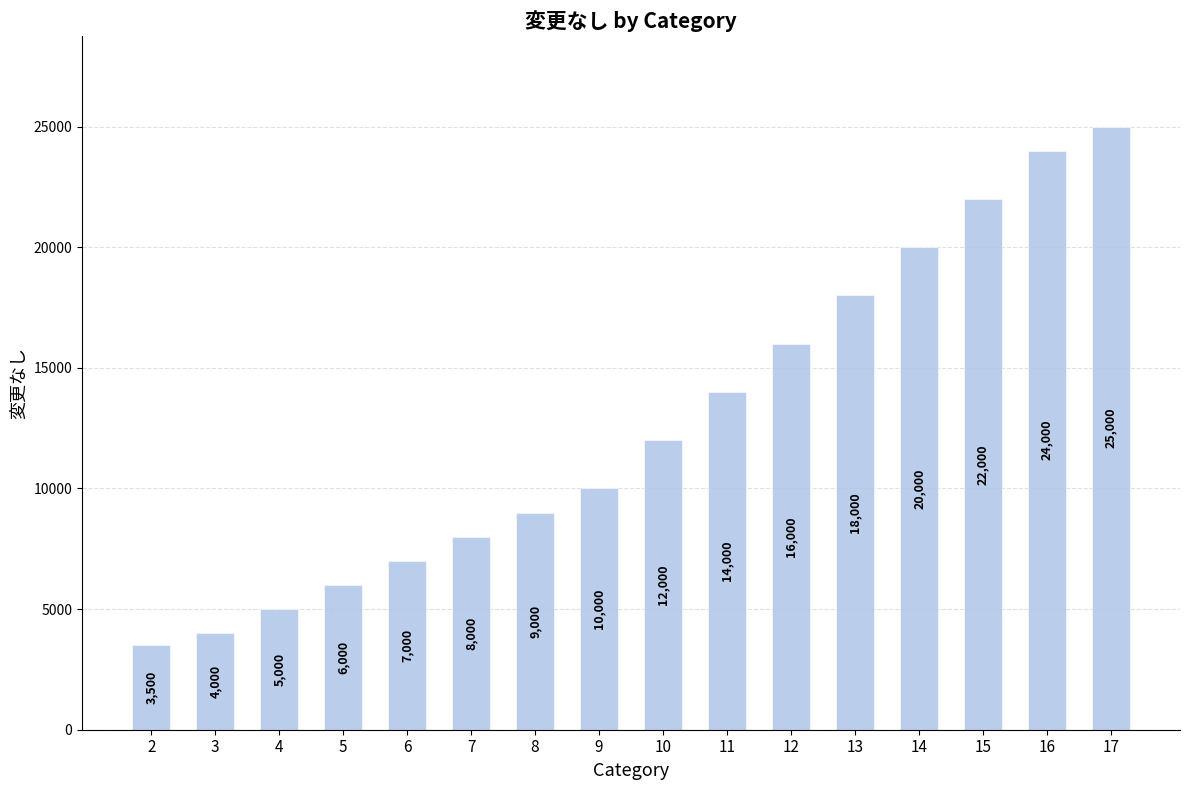

What is the average value?

12719